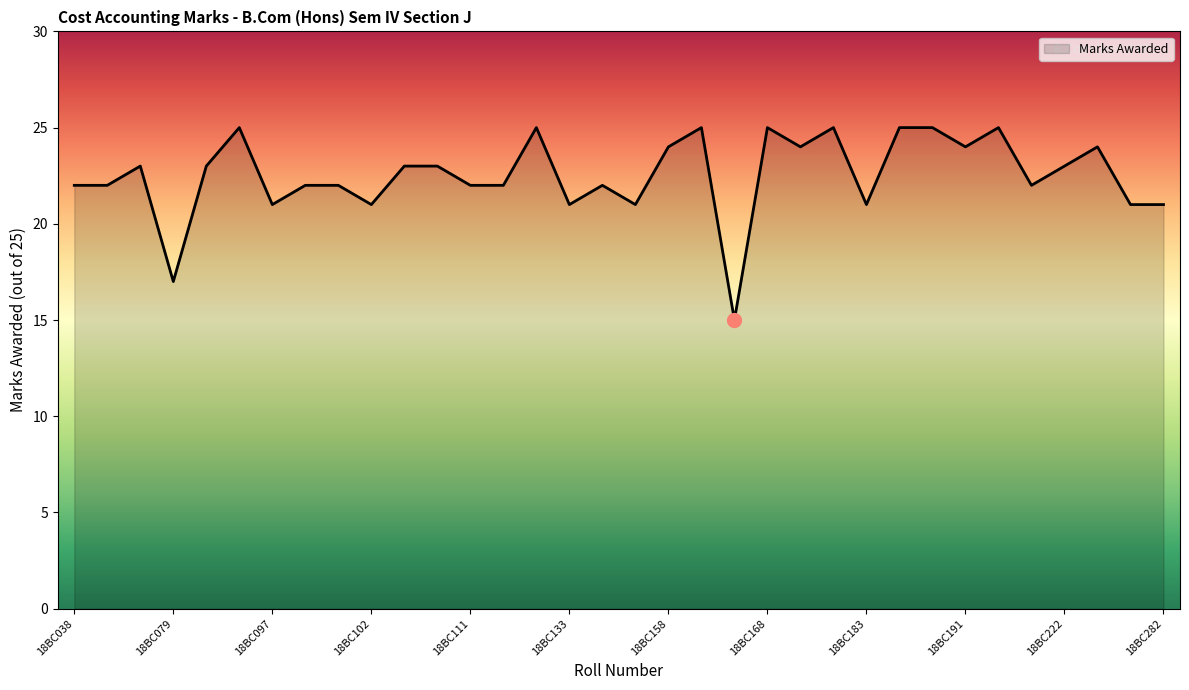

How many lines are shown in the chart?

1